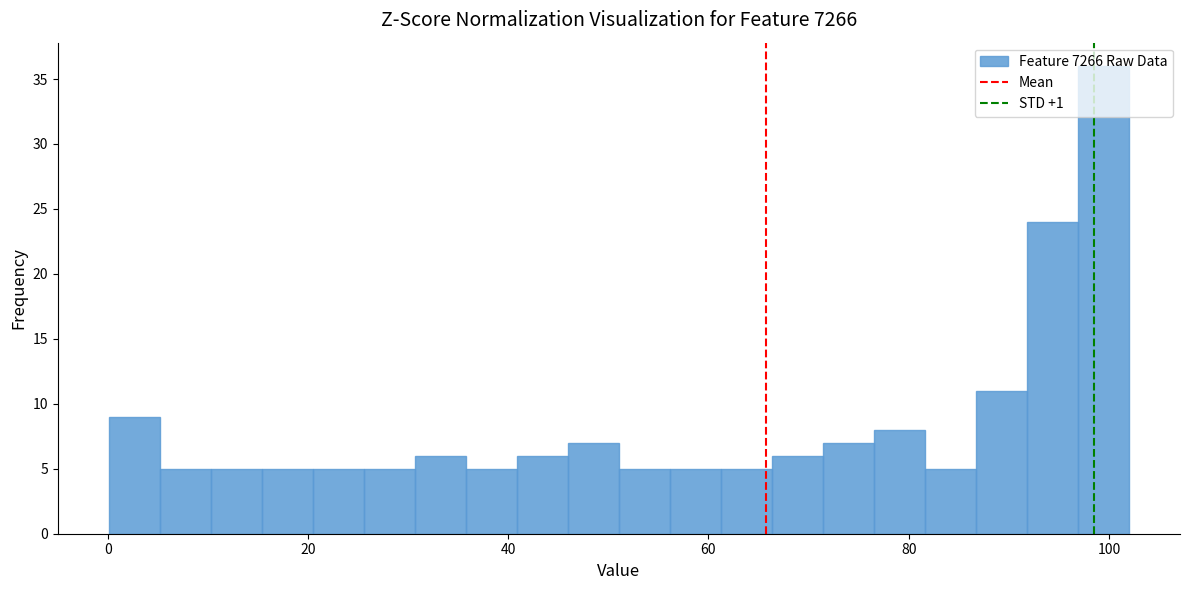

Read against the x-axis, roughly where is the centre of the tallest bar?

100